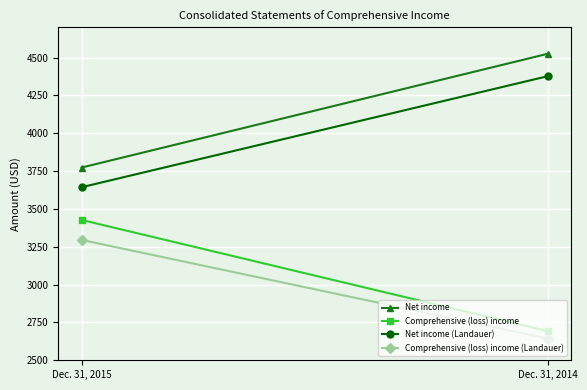

What is the total value across all series at Dec. 31, 2015?

14138